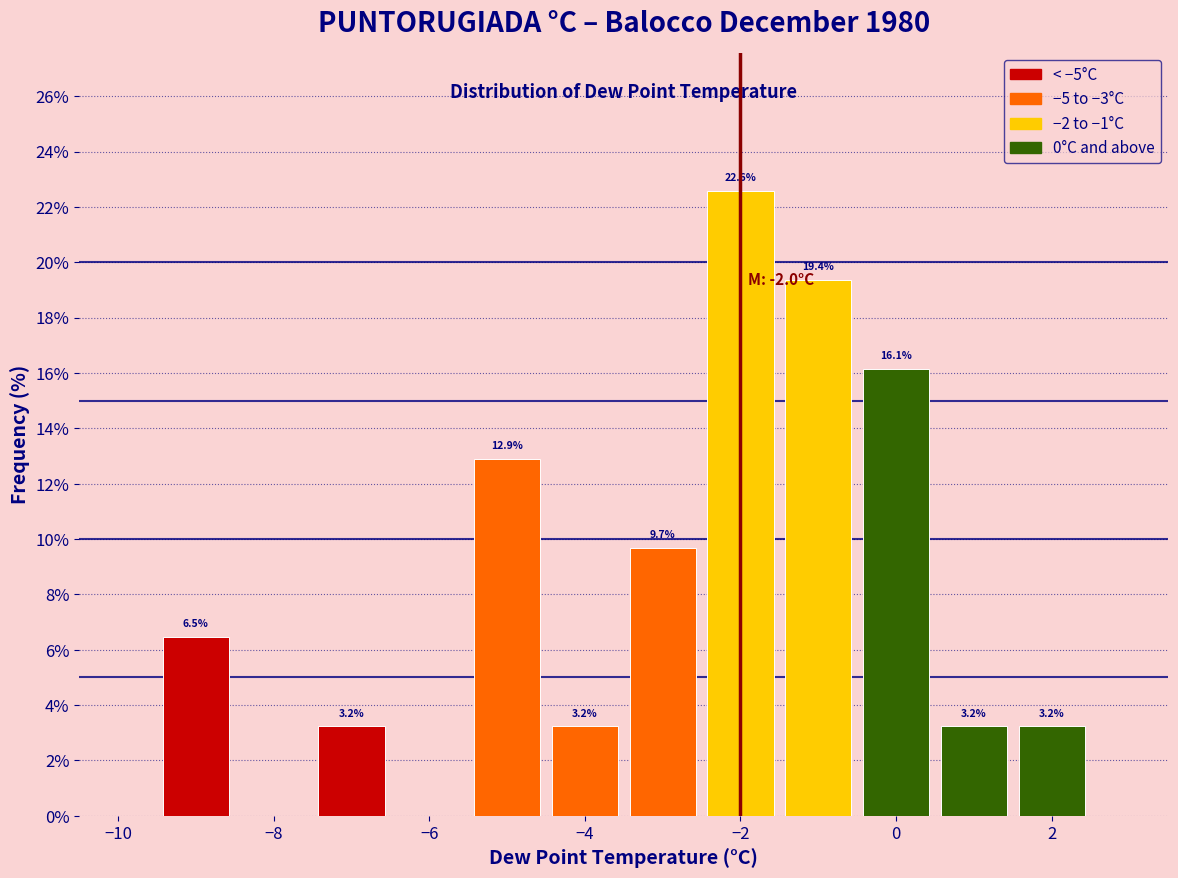

Which range on the x-axis has the tallest bar?

-2.5 to -1.5